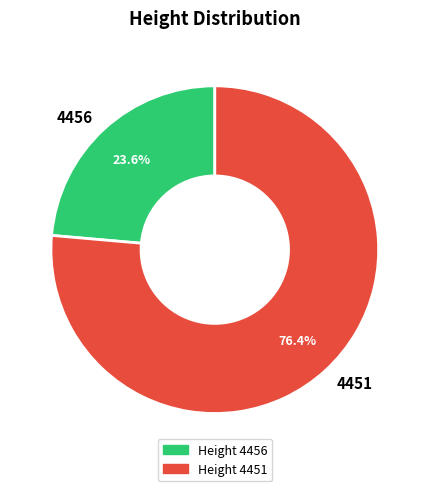

To the nearest percent, what is the combined percentage of 4456 and 4451?

100%